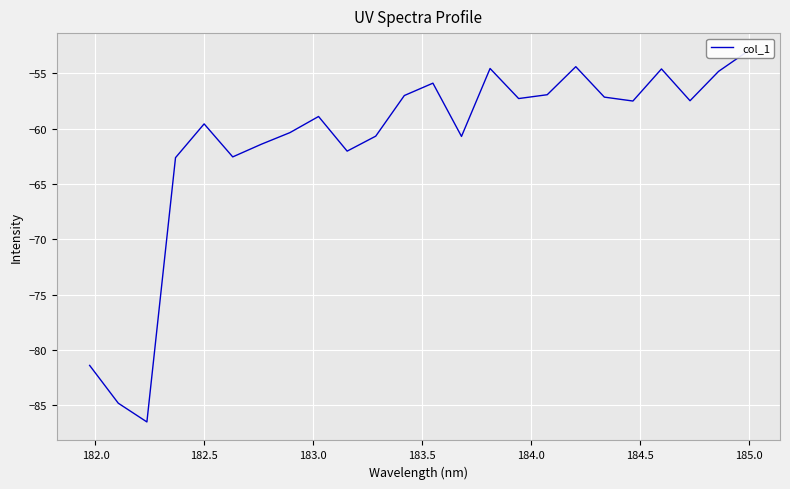

Count the number of categories in the chart.

24